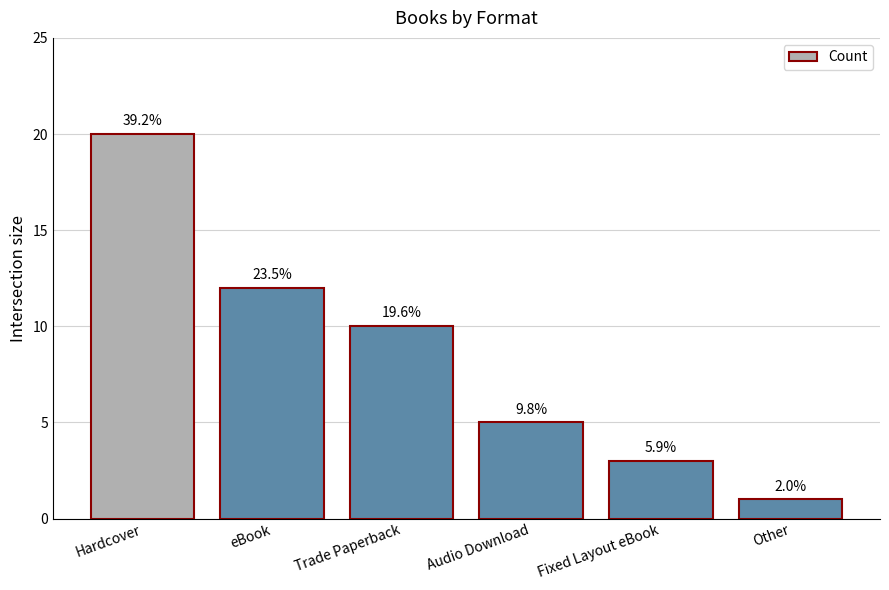

Are the bars horizontal?

No